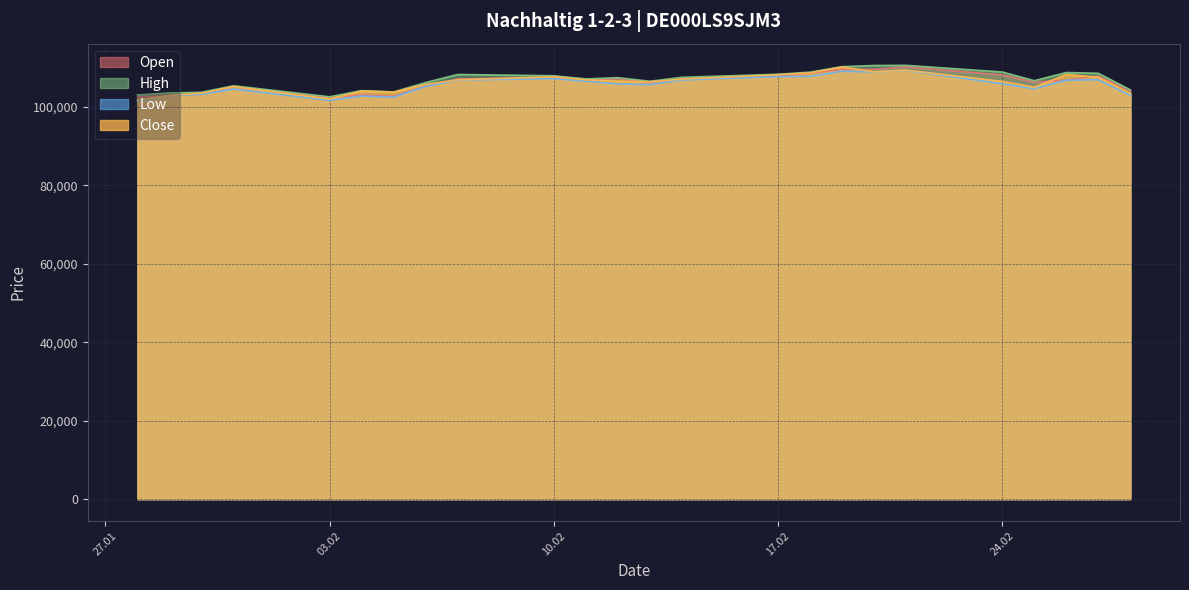

How many series are shown in this chart?

4